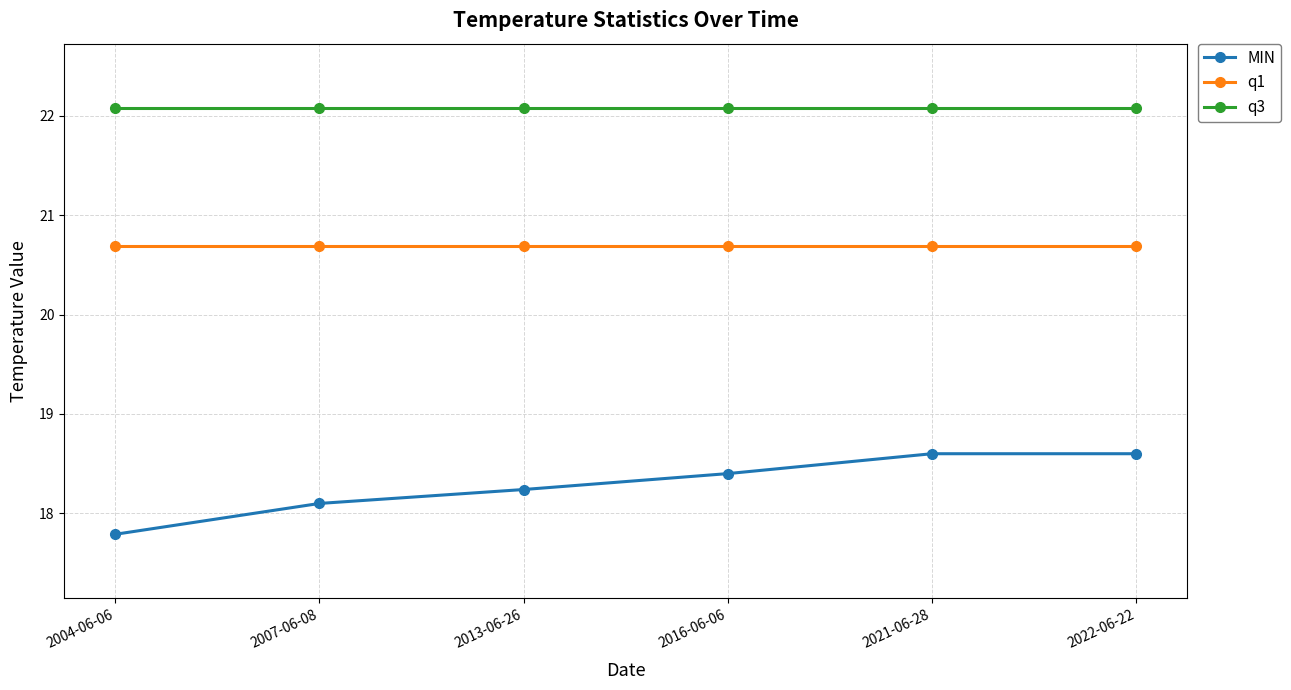

What is the value of the q3 point at the 2nd from the left?

22.1